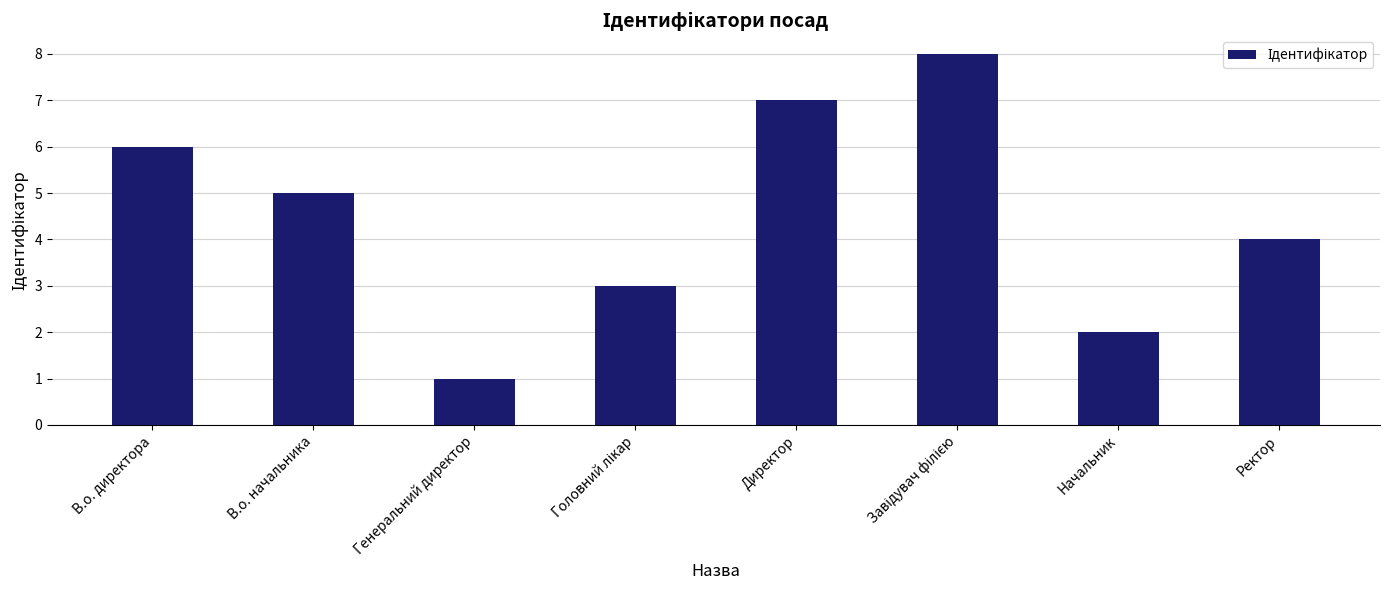

What is the change in value from В.о. директора to Начальник?

-4